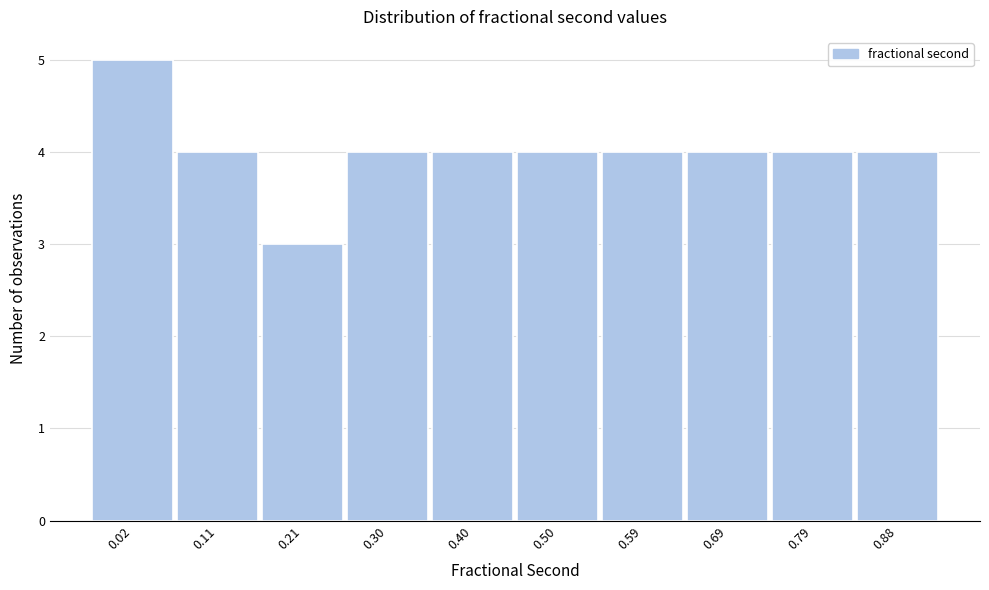

Reading right to left, extract all data points from this chart.

4	4	4	4	4	4	4	3	4	5